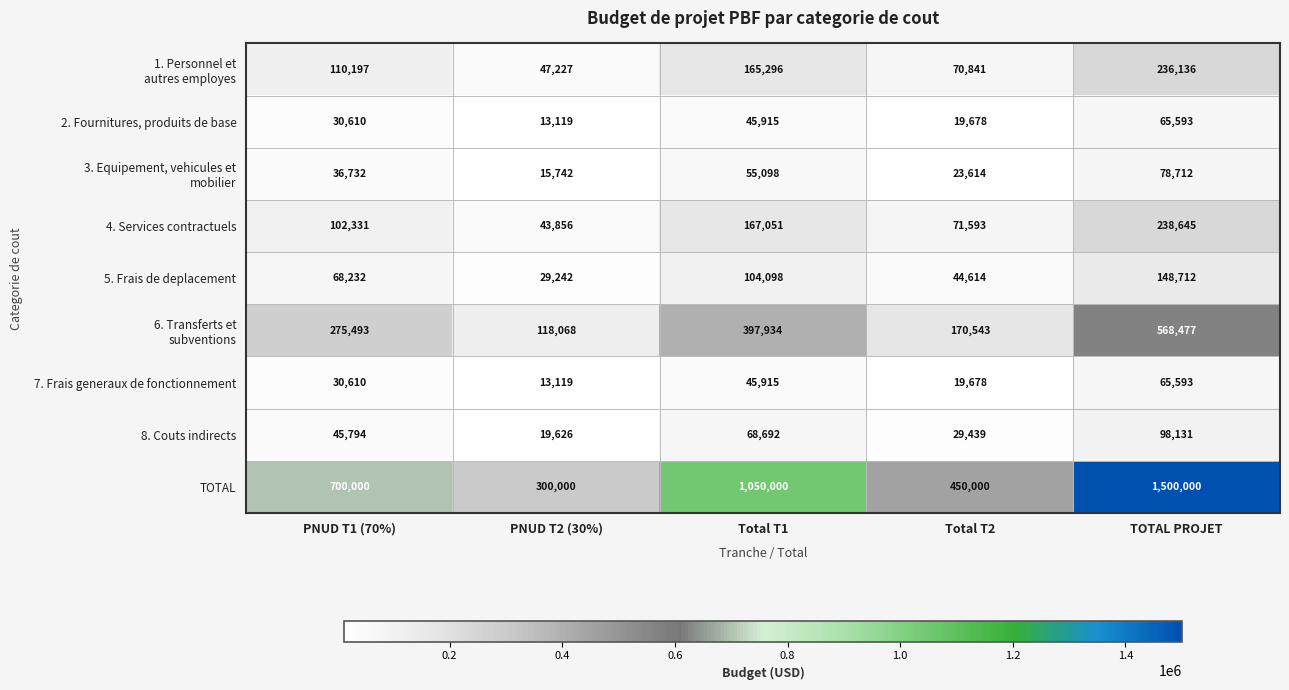

At which category does the chart reach its peak across all series?

TOTAL PROJET